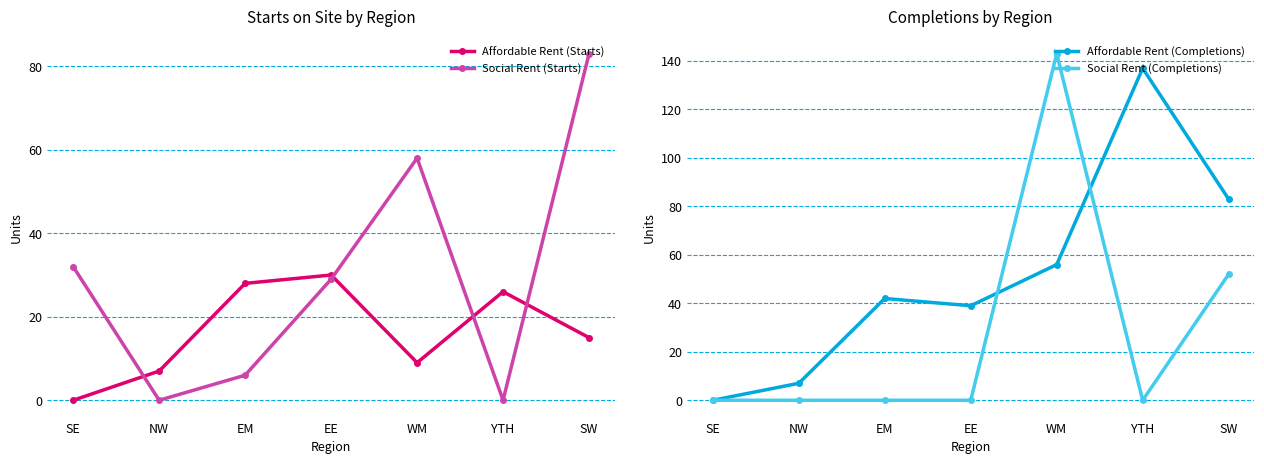

True or false: Affordable Rent (Completions) and Social Rent (Completions) intersect in this chart.

True